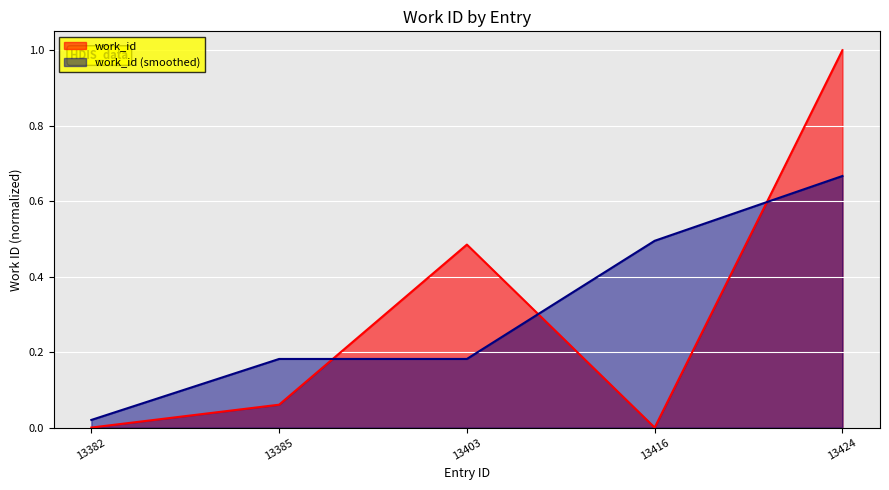

Reading left to right, list all the values displayed in this chart.

13382=0.0	13385=0.1	13403=0.5	13416=0.0	13424=1.0